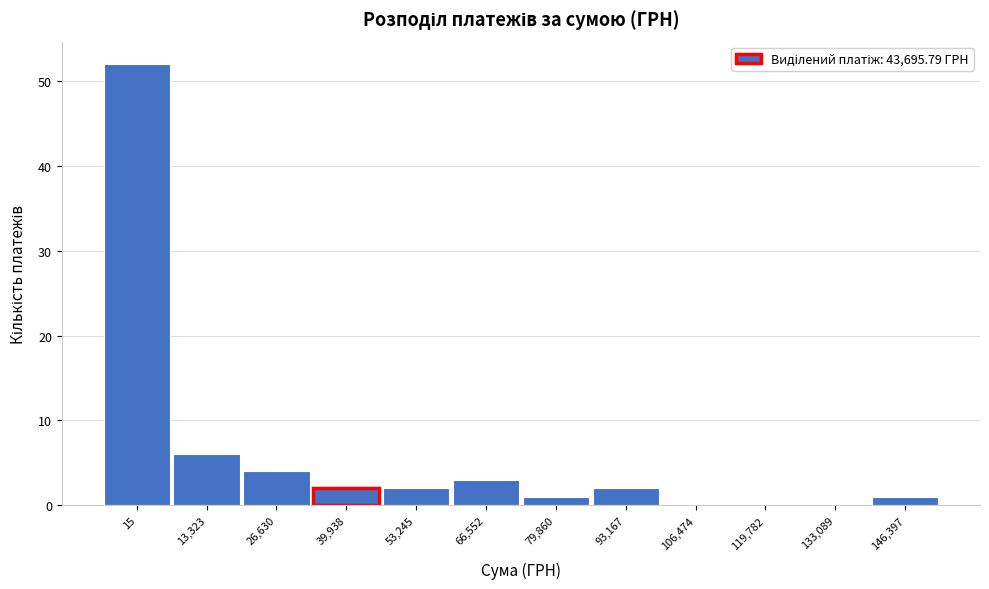

Reading left to right, what are all the values shown in this chart?

15=52	13,323=6	26,630=4	39,938=2	53,245=2	66,552=3	79,860=1	93,167=2	106,474=0	119,782=0	133,089=0	146,397=1